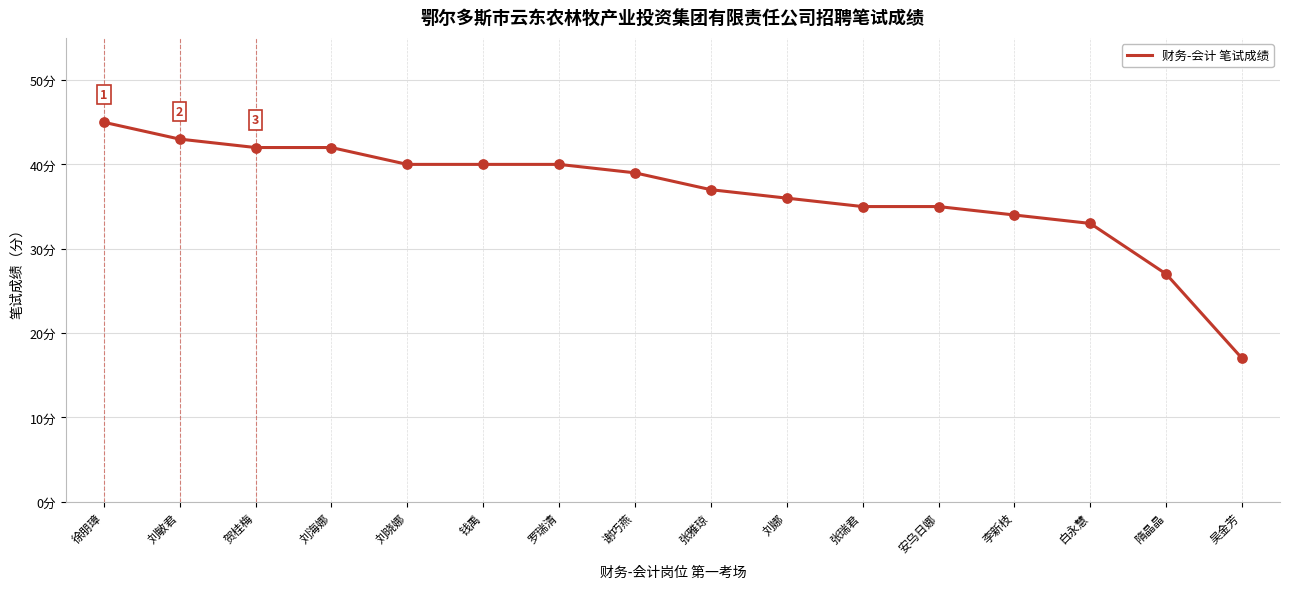

Which has a higher value, 李新枝 or 刘敏君?

刘敏君